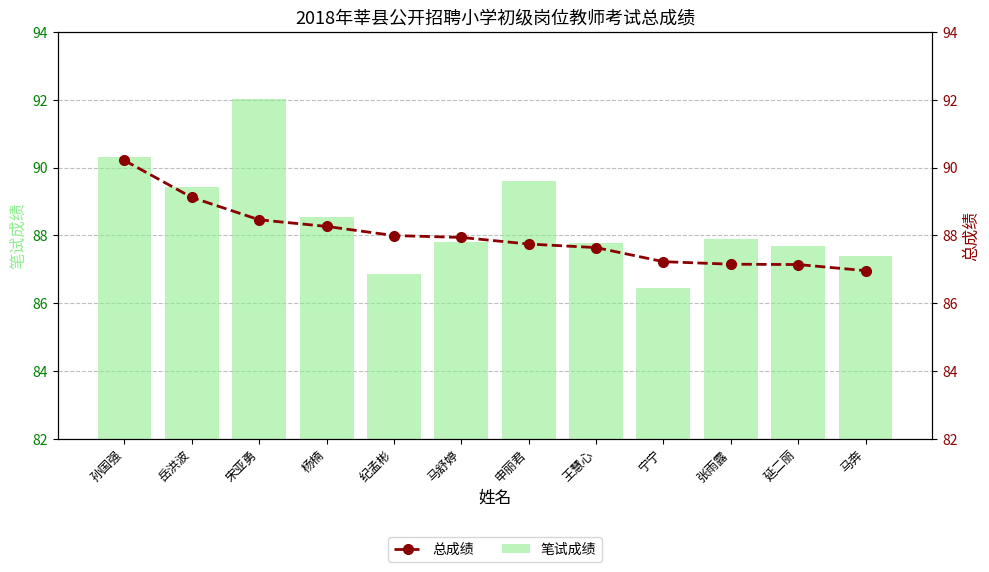

At which label does 总成绩 first exceed 87?

孙国强